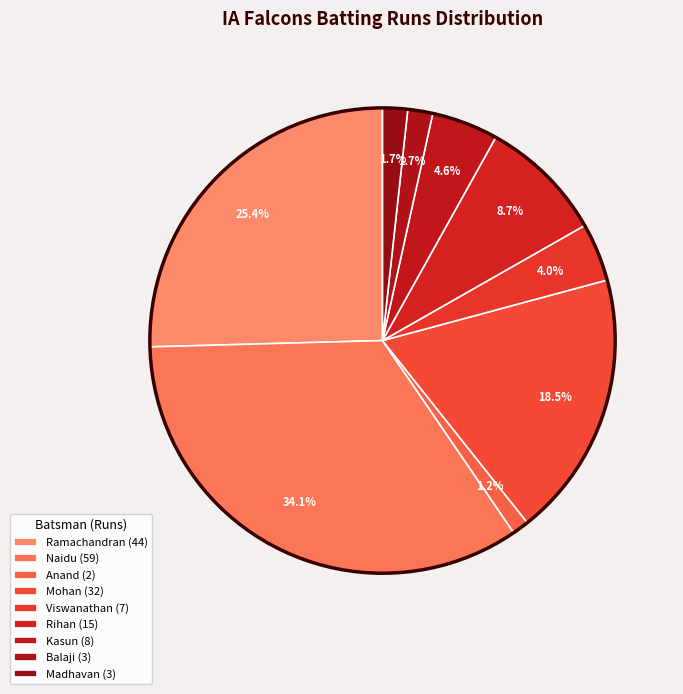

How many segments does this pie chart have?

9